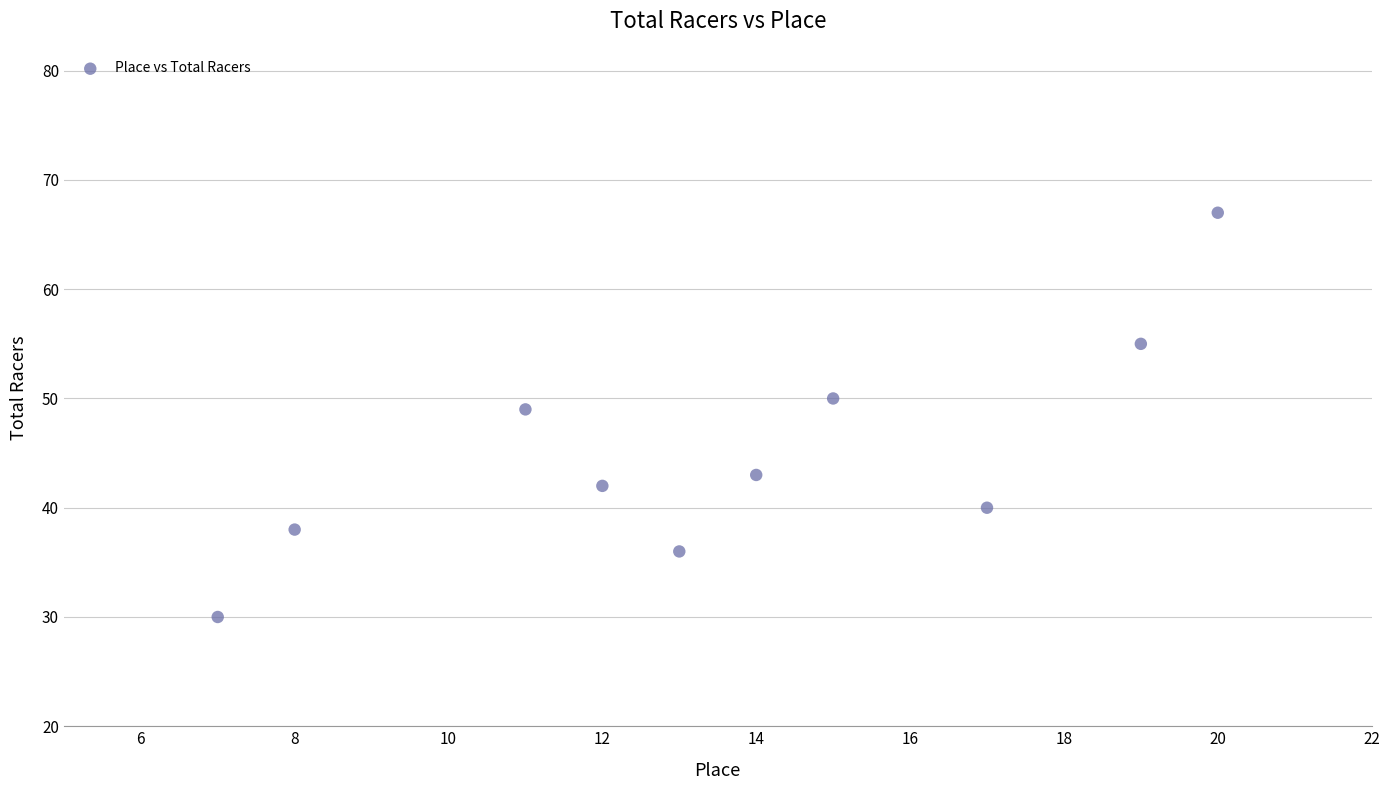

What Y value in the scatter plot is closest to 48?

49